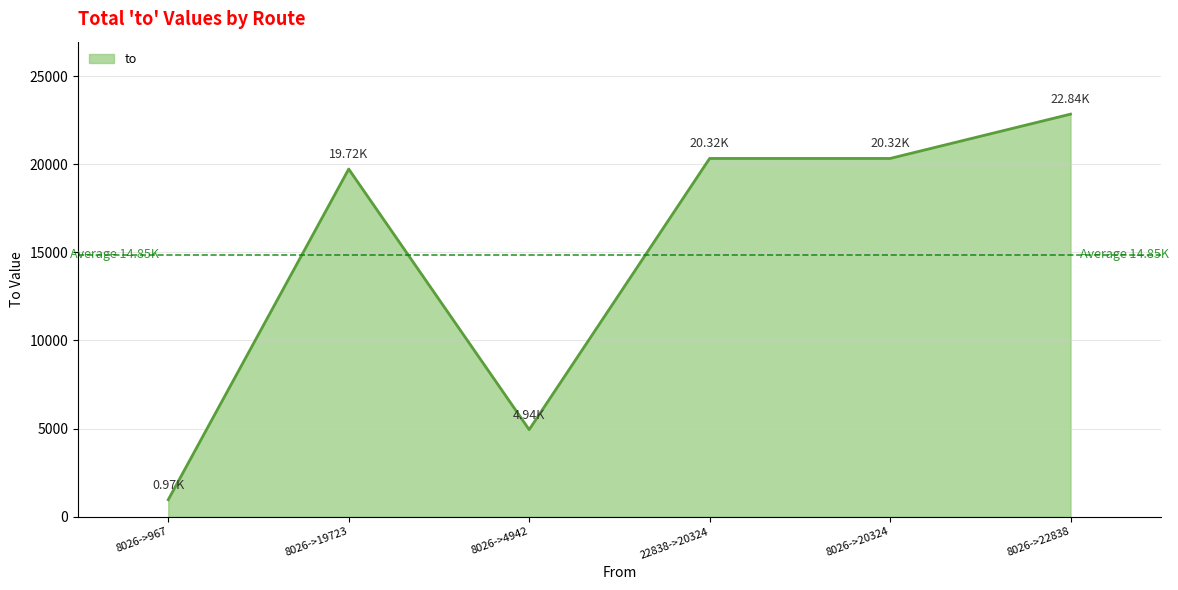

What is the ratio of the value at 8026->22838 to the value at 8026->4942?

4.6